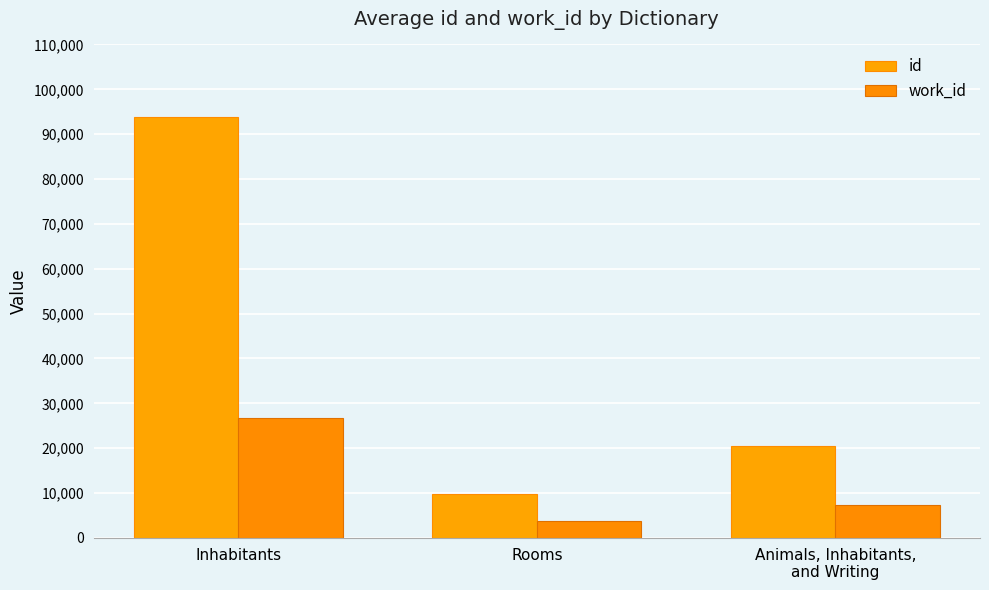

Is it true that id equals 93846 at Inhabitants?

True